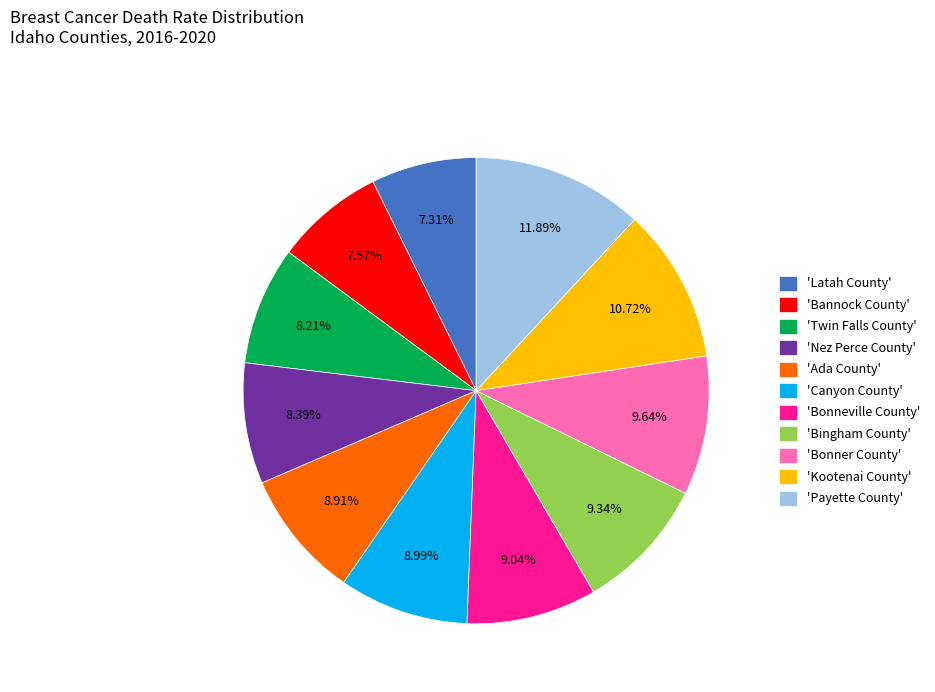

Combined, do 'Ada County' and 'Kootenai County' account for over 50%?

No